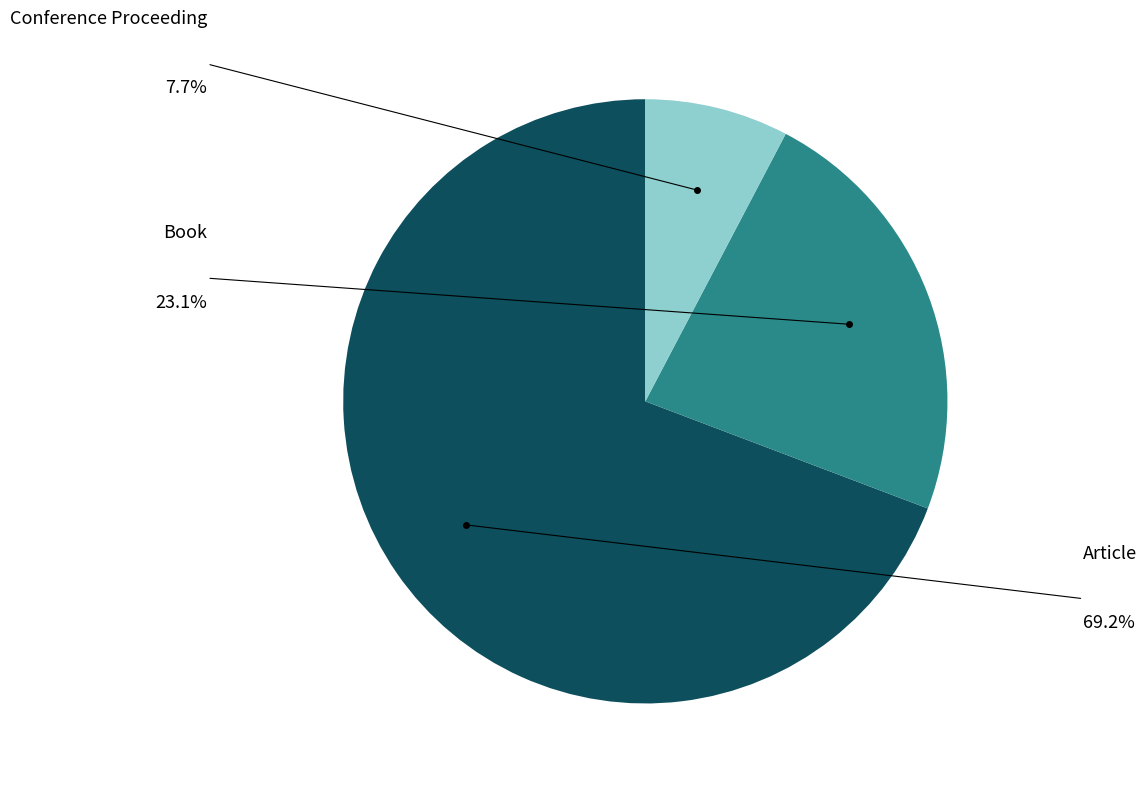

To the nearest percent, what is the difference between the Conference Proceeding and Book slice percentages?

15%